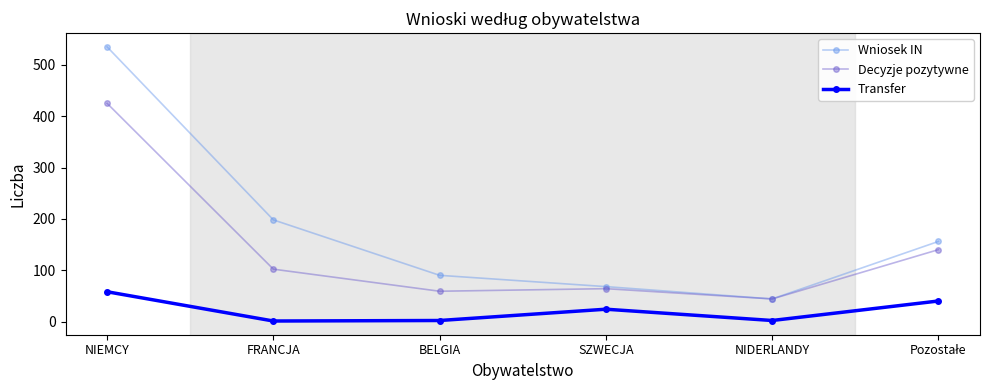

What is the sum of all Wniosek IN values?

1091